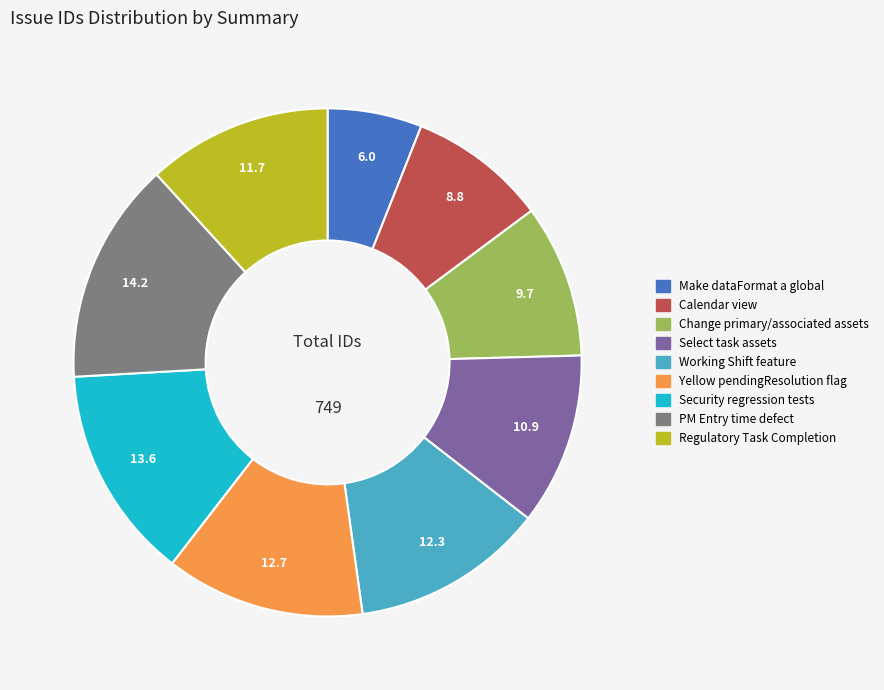

Which slice is the largest?

PM Entry time defect